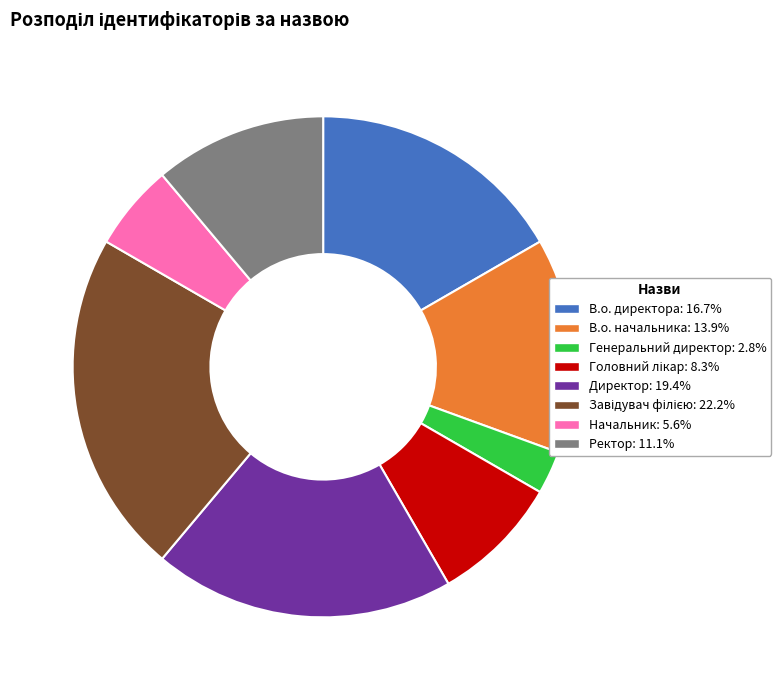

What is the smallest slice in the pie chart?

Генеральний директор